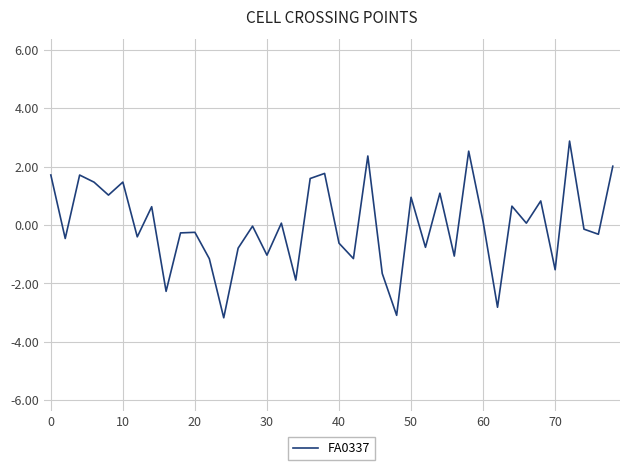

What is the maximum value shown in the chart?

2.9